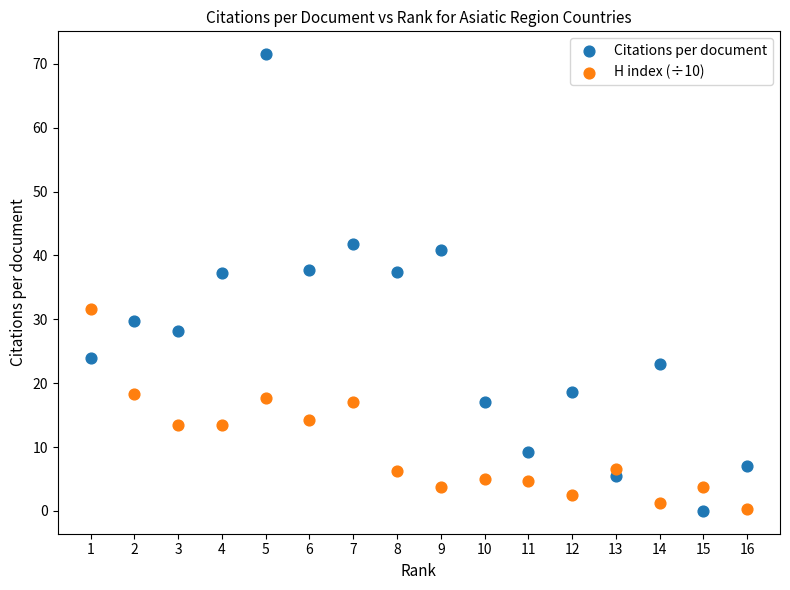

Which series has the widest spread of Y values?

Citations per document